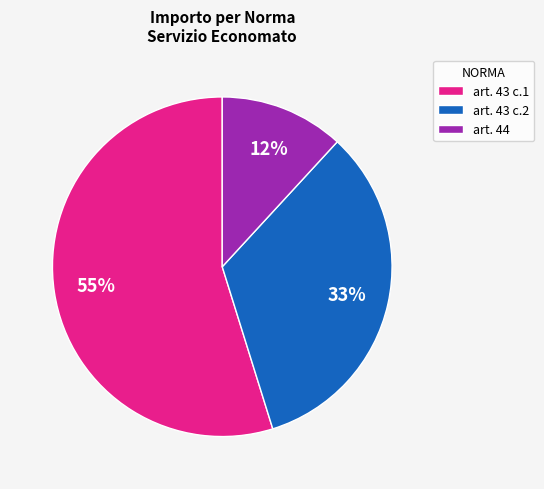

The art. 44 slice represents 25% of the pie. True or false?

False